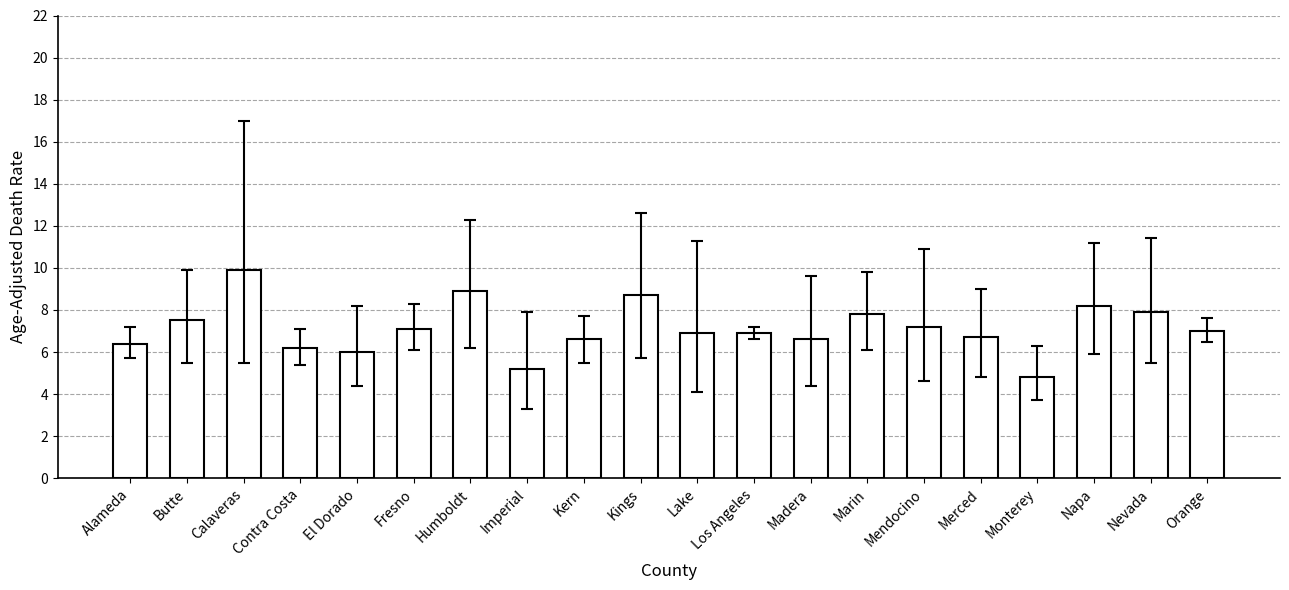

What position from the right is Calaveras?

18